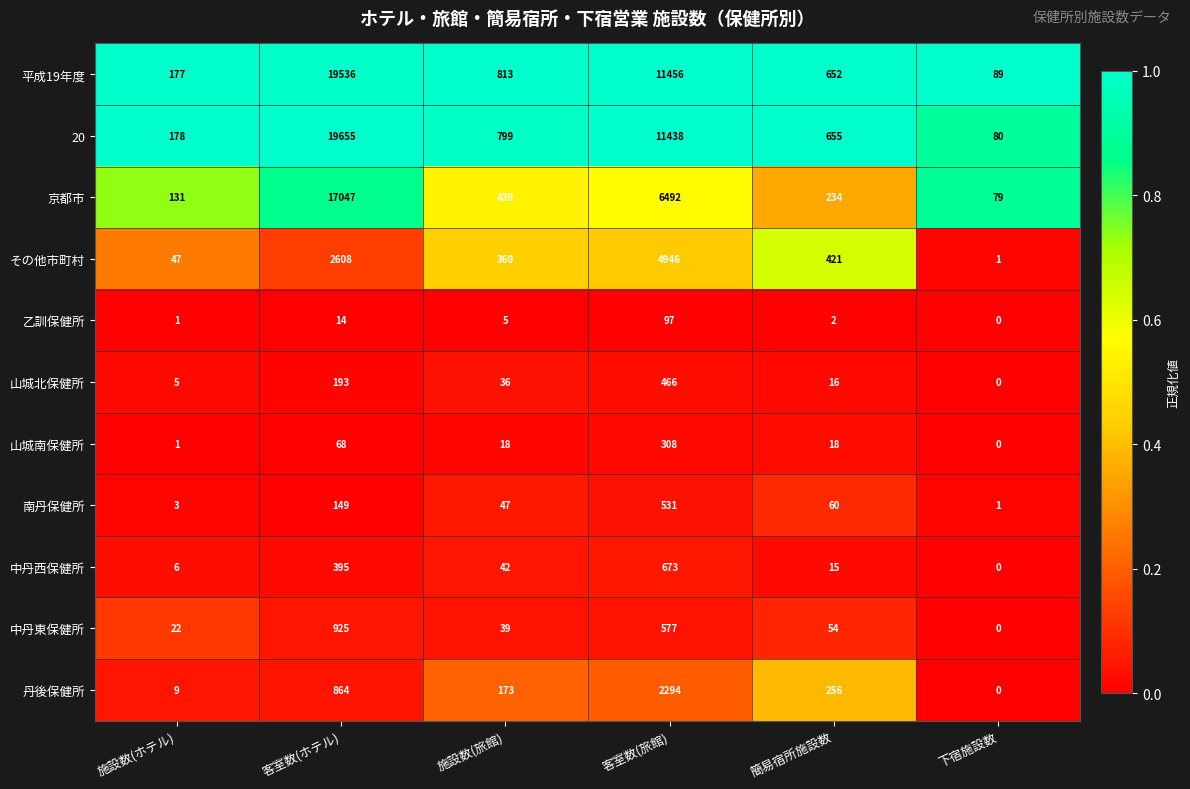

Which series has the largest total across all categories?

20